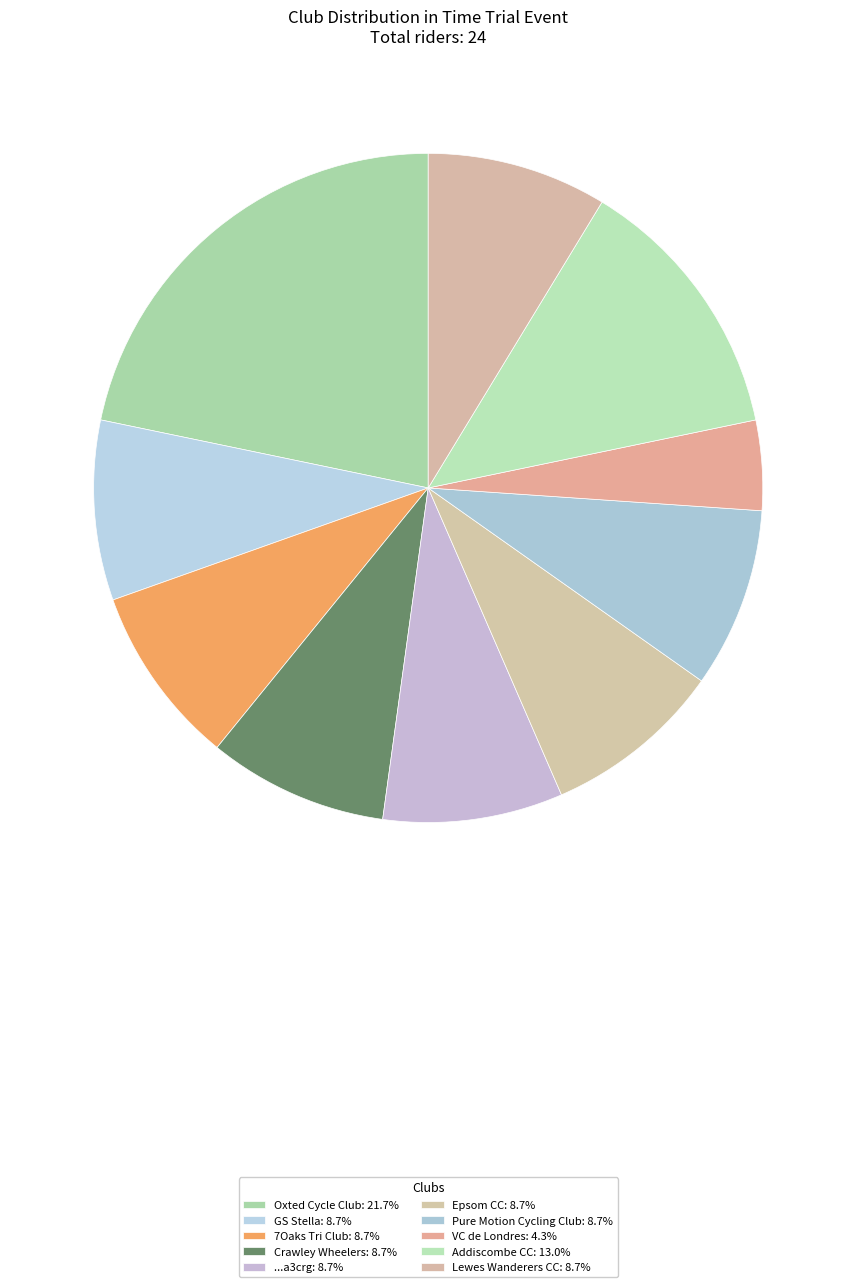

How many segments does this pie chart have?

10